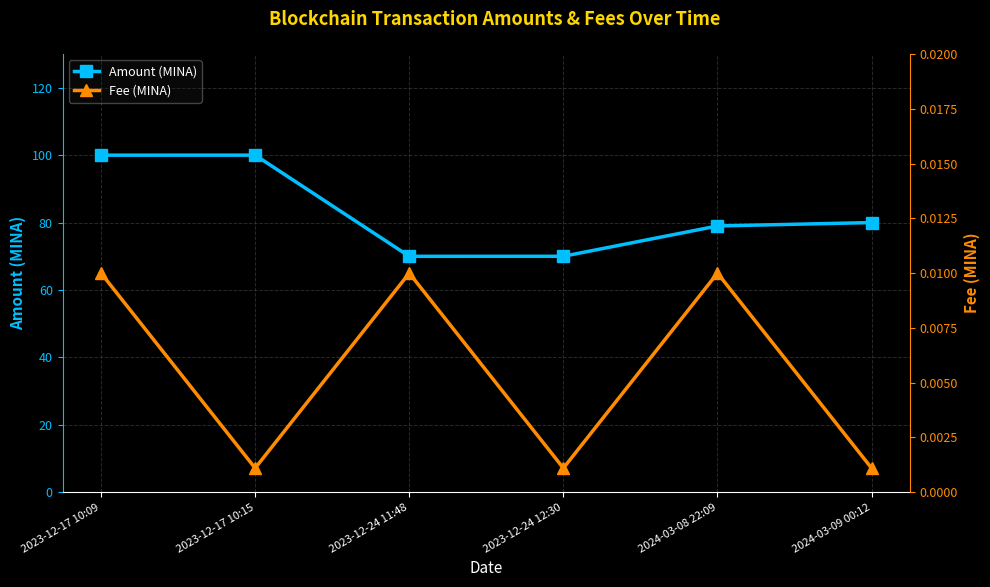

What is the sum of the Amount (MINA) values at 2023-12-17 10:15 and 2024-03-09 00:12?

180.0